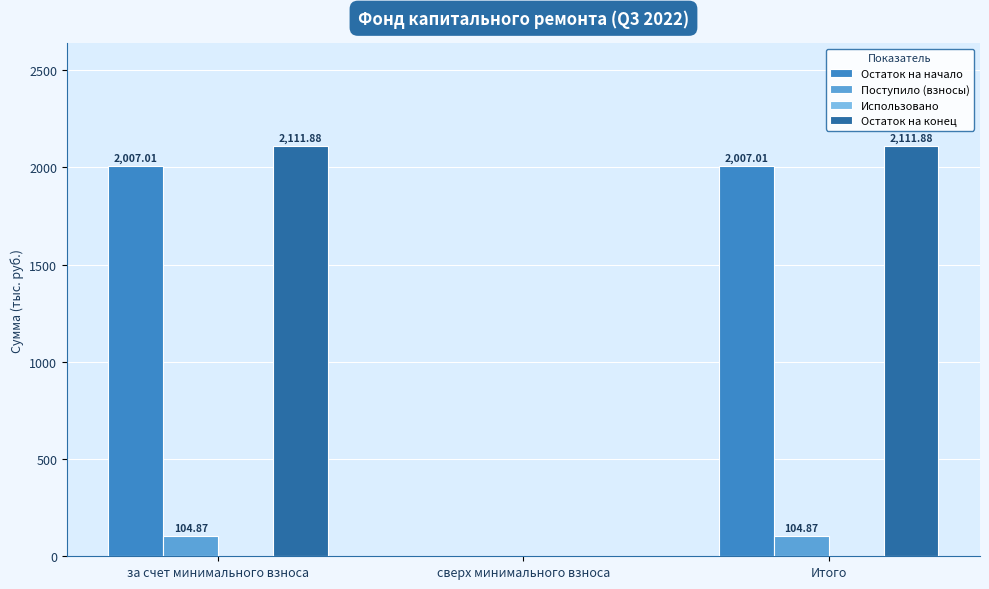

How many data points in Поступило (взносы) are above 104?

2